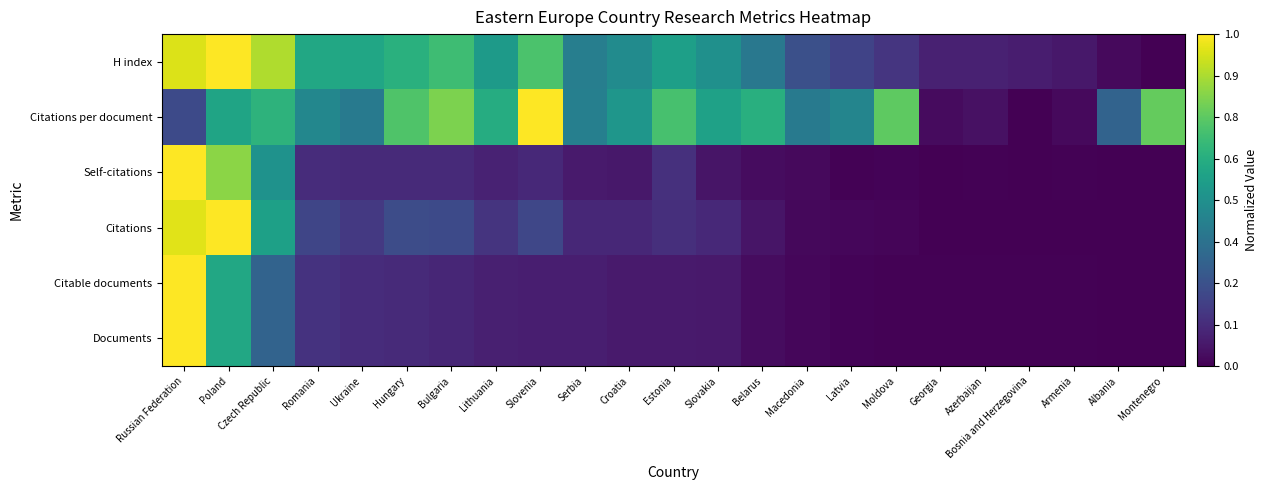

Reading left to right, extract all data points from this chart.

Documents: Russian Federation=1.0	Poland=0.6	Czech Republic=0.3	Romania=0.1	Ukraine=0.1	Hungary=0.1	Bulgaria=0.1	Lithuania=0.1	Slovenia=0.1	Serbia=0.1	Croatia=0.1	Estonia=0.1	Slovakia=0.1	Belarus=0.0	Macedonia=0.0	Latvia=0.0	Moldova=0.0	Georgia=0.0	Azerbaijan=0.0	Bosnia and Herzegovina=0.0	Armenia=0.0	Albania=0.0	Montenegro=0.0
Citable documents: Russian Federation=1.0	Poland=0.6	Czech Republic=0.3	Romania=0.1	Ukraine=0.1	Hungary=0.1	Bulgaria=0.1	Lithuania=0.1	Slovenia=0.1	Serbia=0.1	Croatia=0.1	Estonia=0.1	Slovakia=0.1	Belarus=0.0	Macedonia=0.0	Latvia=0.0	Moldova=0.0	Georgia=0.0	Azerbaijan=0.0	Bosnia and Herzegovina=0.0	Armenia=0.0	Albania=0.0	Montenegro=0.0
Citations: Russian Federation=1.0	Poland=1.0	Czech Republic=0.6	Romania=0.2	Ukraine=0.2	Hungary=0.2	Bulgaria=0.2	Lithuania=0.2	Slovenia=0.2	Serbia=0.1	Croatia=0.1	Estonia=0.1	Slovakia=0.1	Belarus=0.1	Macedonia=0.0	Latvia=0.0	Moldova=0.0	Georgia=0.0	Azerbaijan=0.0	Bosnia and Herzegovina=0.0	Armenia=0.0	Albania=0.0	Montenegro=0.0
Self-citations: Russian Federation=1.0	Poland=0.8	Czech Republic=0.5	Romania=0.1	Ukraine=0.1	Hungary=0.1	Bulgaria=0.1	Lithuania=0.1	Slovenia=0.1	Serbia=0.1	Croatia=0.1	Estonia=0.1	Slovakia=0.1	Belarus=0.0	Macedonia=0.0	Latvia=0.0	Moldova=0.0	Georgia=0.0	Azerbaijan=0.0	Bosnia and Herzegovina=0.0	Armenia=0.0	Albania=0.0	Montenegro=0.0
Citations per document: Russian Federation=0.2	Poland=0.6	Czech Republic=0.6	Romania=0.5	Ukraine=0.4	Hungary=0.7	Bulgaria=0.8	Lithuania=0.6	Slovenia=1.0	Serbia=0.4	Croatia=0.5	Estonia=0.7	Slovakia=0.6	Belarus=0.6	Macedonia=0.4	Latvia=0.5	Moldova=0.8	Georgia=0.0	Azerbaijan=0.0	Bosnia and Herzegovina=0.0	Armenia=0.0	Albania=0.3	Montenegro=0.8
H index: Russian Federation=0.9	Poland=1.0	Czech Republic=0.9	Romania=0.6	Ukraine=0.6	Hungary=0.6	Bulgaria=0.7	Lithuania=0.5	Slovenia=0.7	Serbia=0.4	Croatia=0.5	Estonia=0.6	Slovakia=0.5	Belarus=0.4	Macedonia=0.2	Latvia=0.2	Moldova=0.2	Georgia=0.1	Azerbaijan=0.1	Bosnia and Herzegovina=0.1	Armenia=0.1	Albania=0.0	Montenegro=0.0